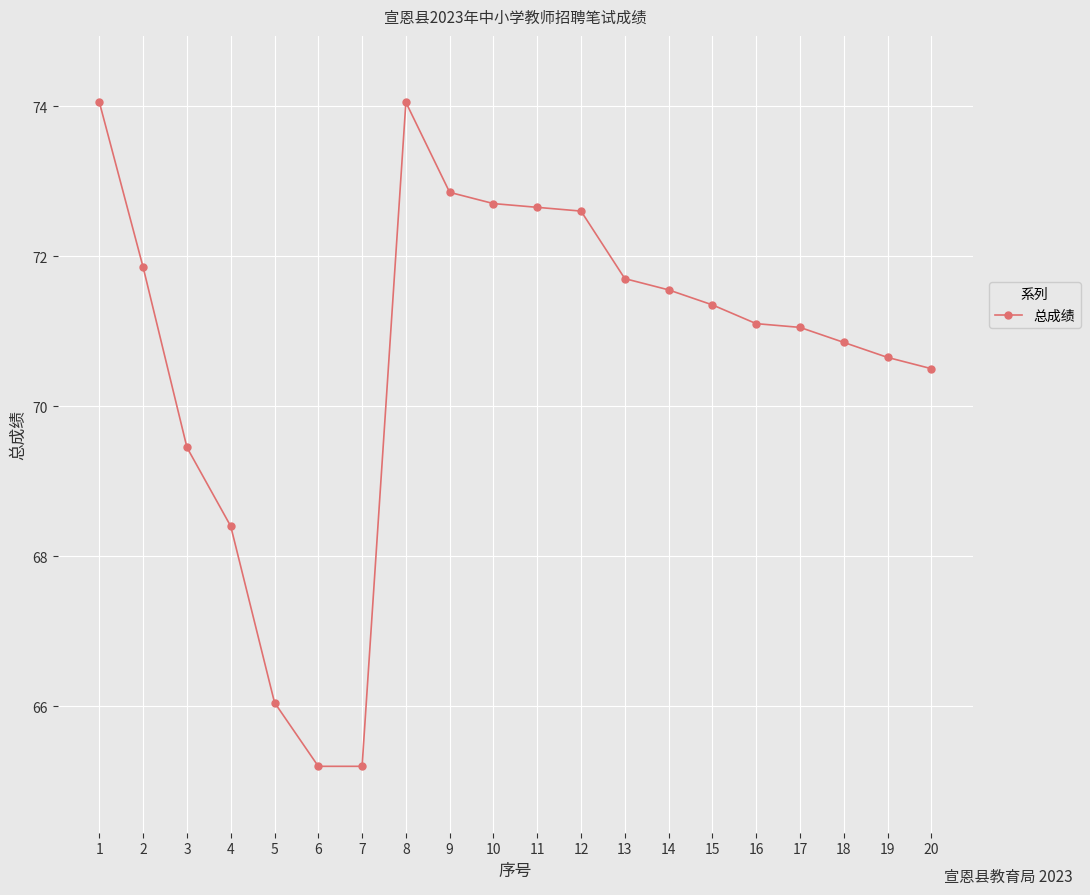

What is the ratio of the value at 10 to the value at 6?

1.1